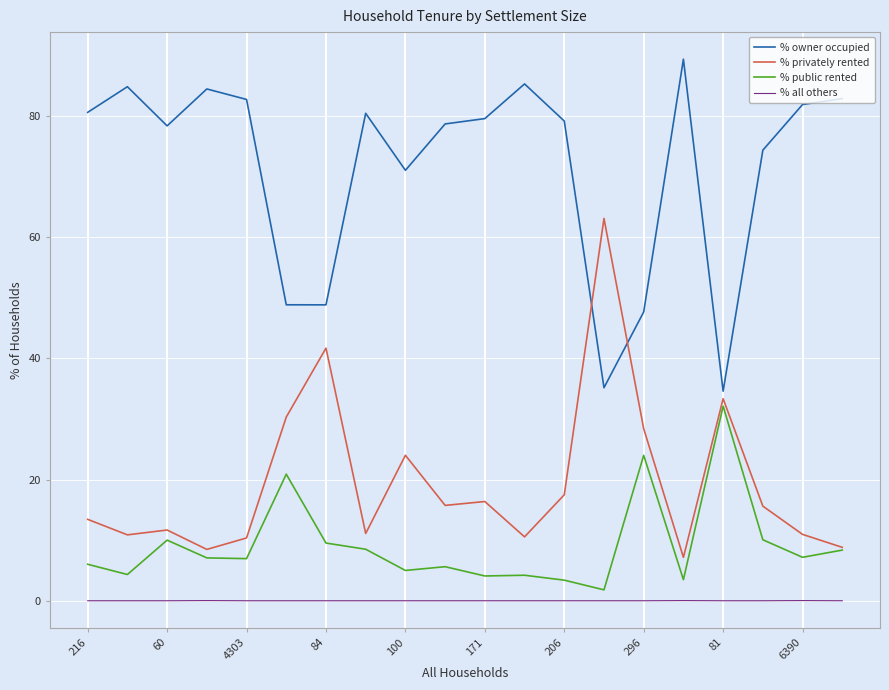

True or false: % public rented and % owner occupied cross at least once.

False